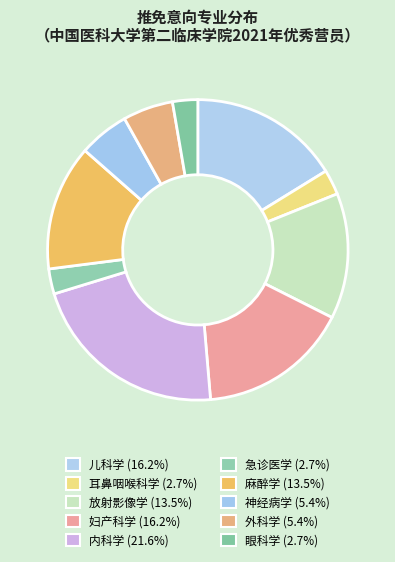

Rank the categories by value from lowest to highest.

耳鼻咽喉科学, 急诊医学, 眼科学, 神经病学, 外科学, 放射影像学, 麻醉学, 儿科学, 妇产科学, 内科学